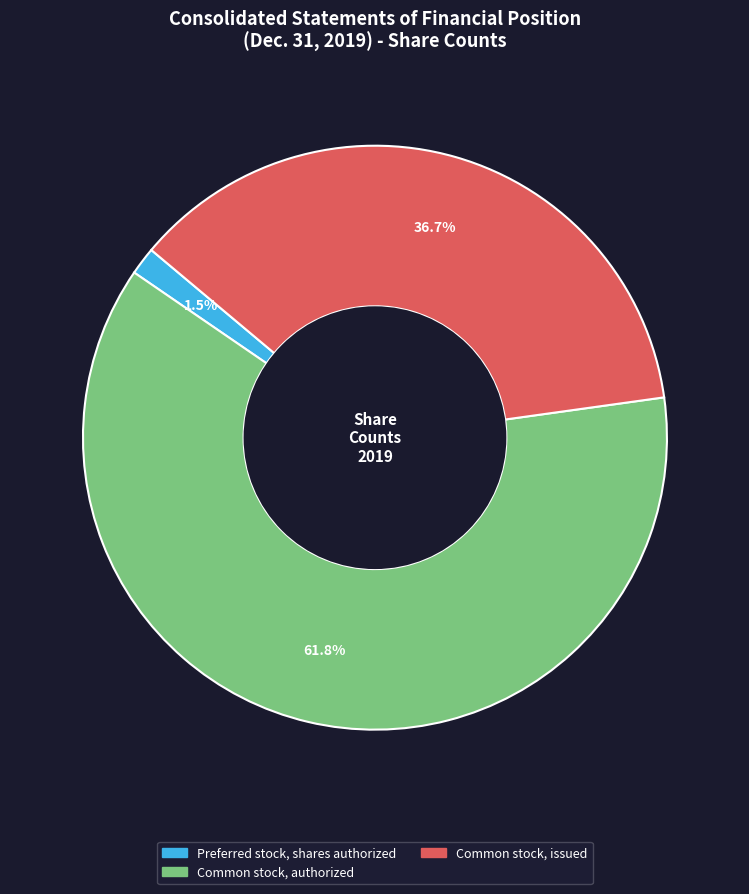

Does any single category account for the majority?

Yes